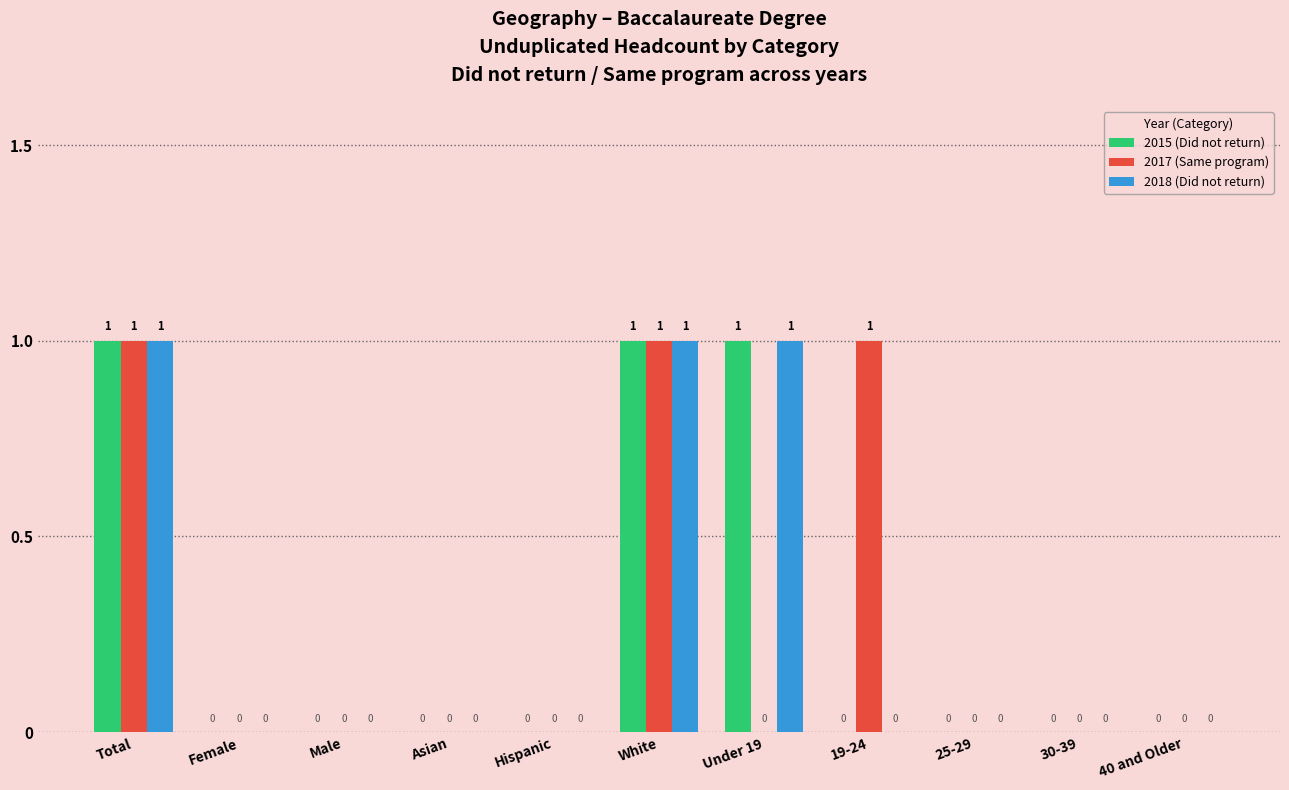

Which series changed the most between Asian and 19-24?

2017 (Same program)